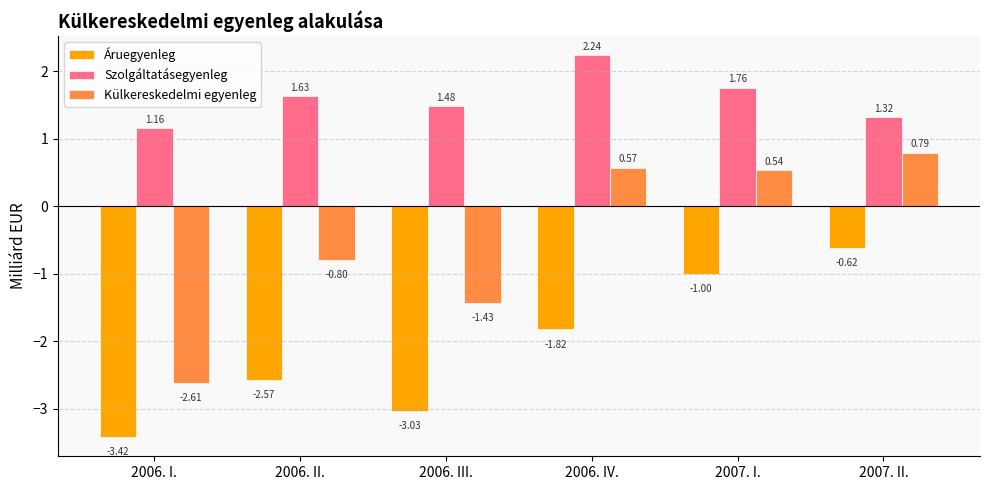

What is the approximate value of Külkereskedelmi egyenleg at 2006. II.?

-0.8